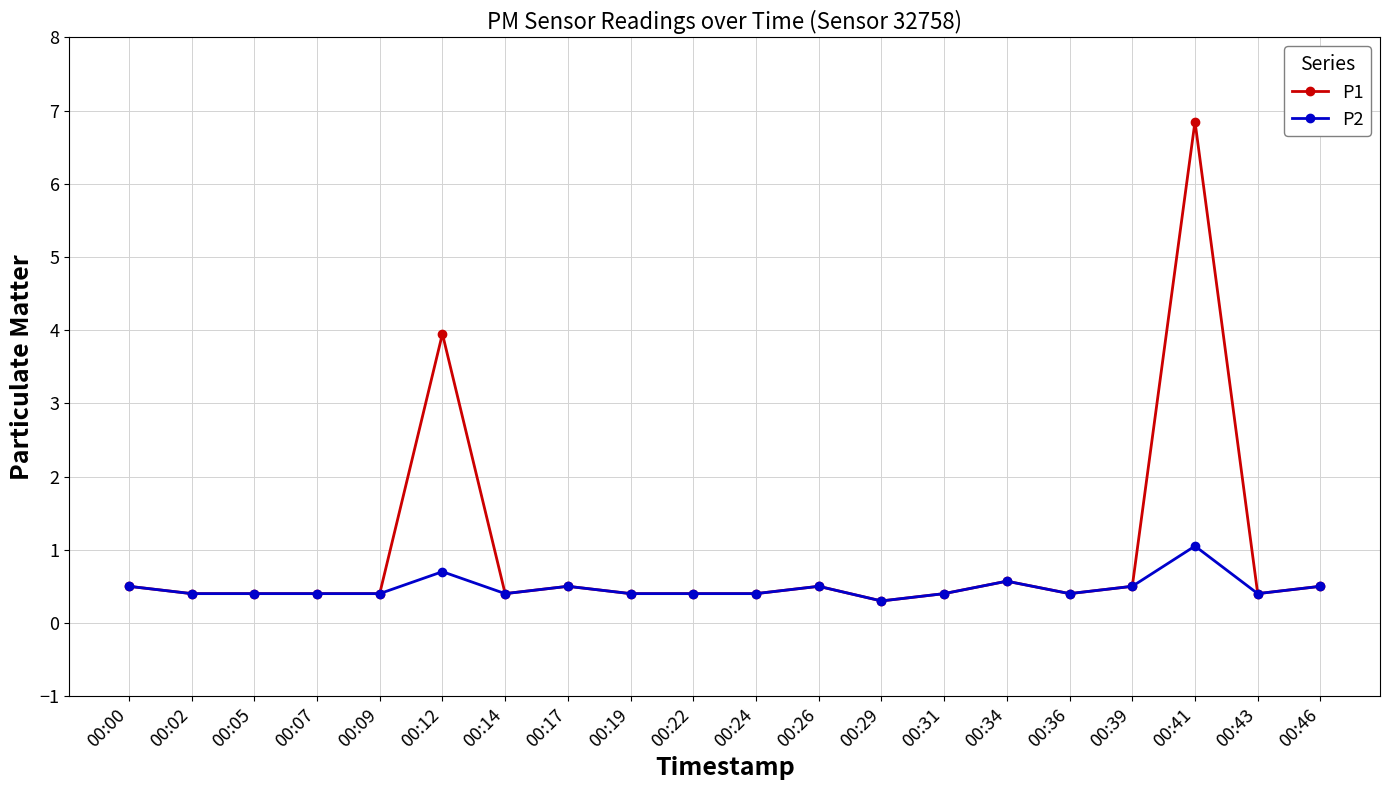

What is the sum of the P1 values at 00:29 and 00:05?

0.7